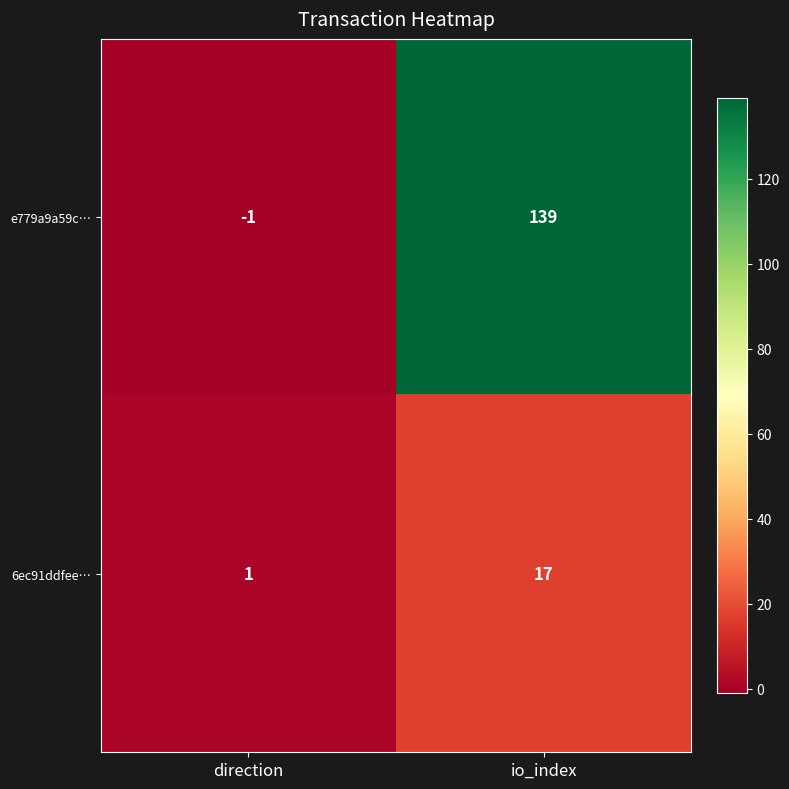

Read the 6ec91ddfee… value at io_index.

17